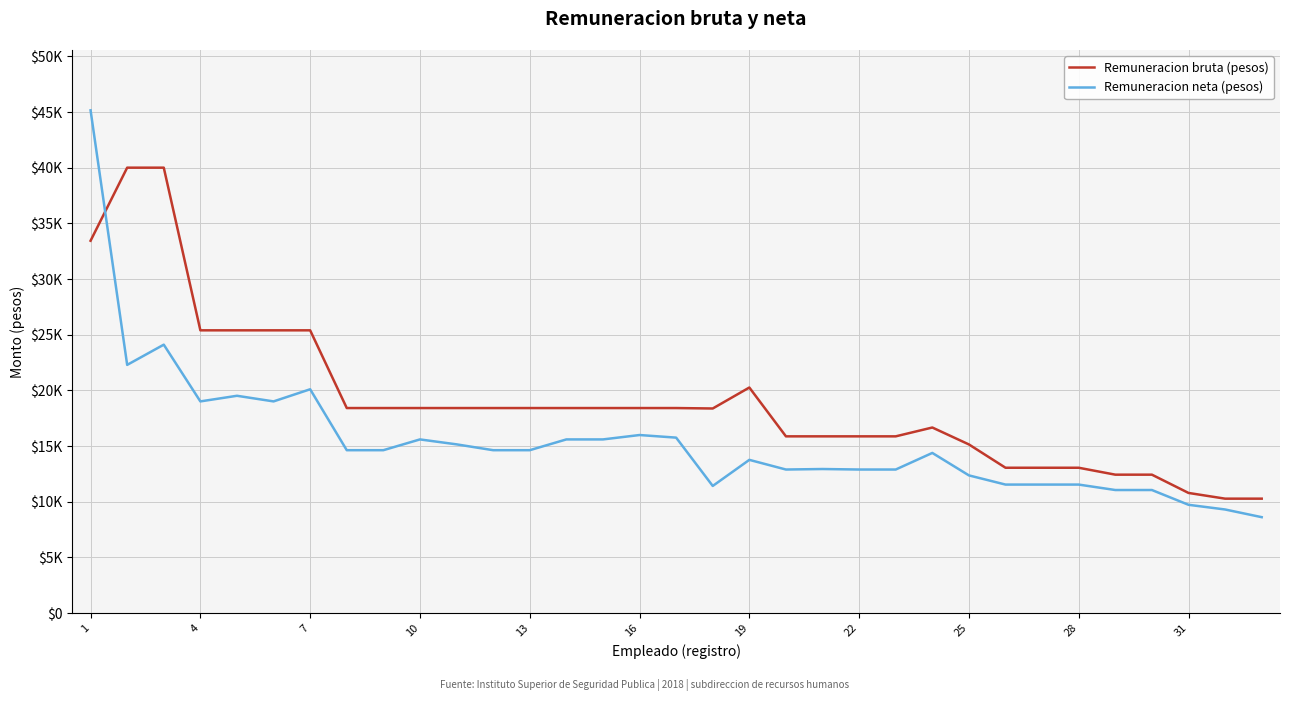

How many intersections are there between Remuneracion neta (pesos) and Remuneracion bruta (pesos)?

1